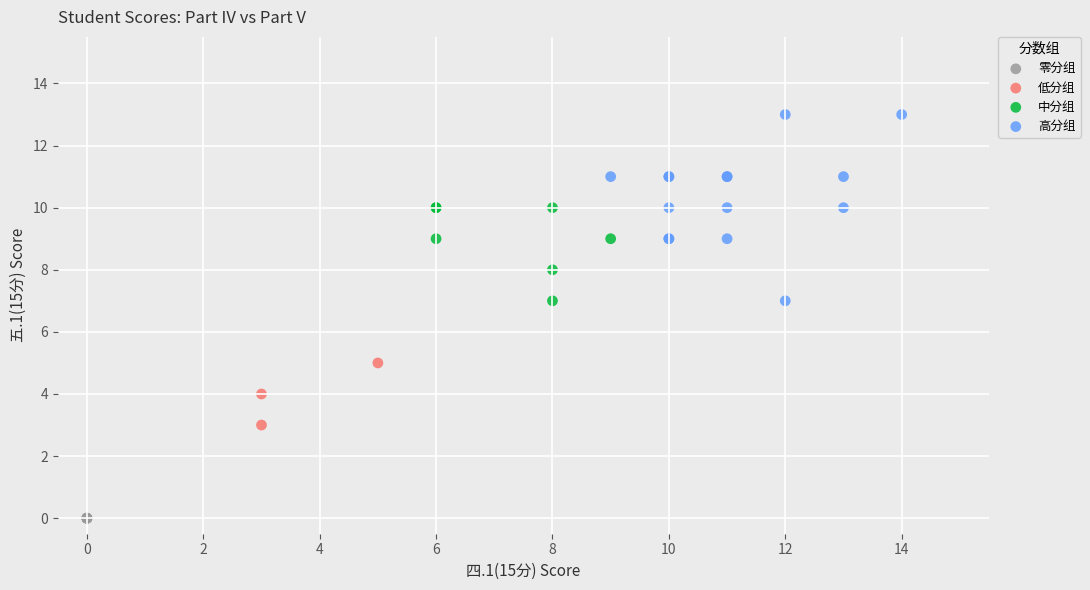

Which series contains the lowest Y value?

零分组